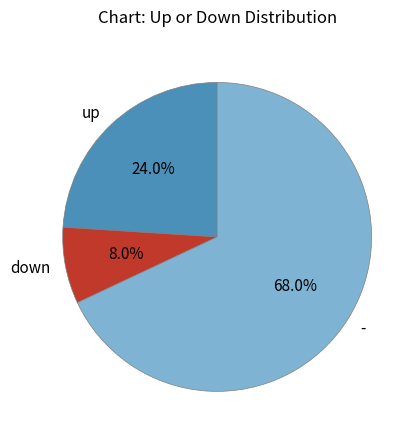

Does any single category account for the majority?

Yes